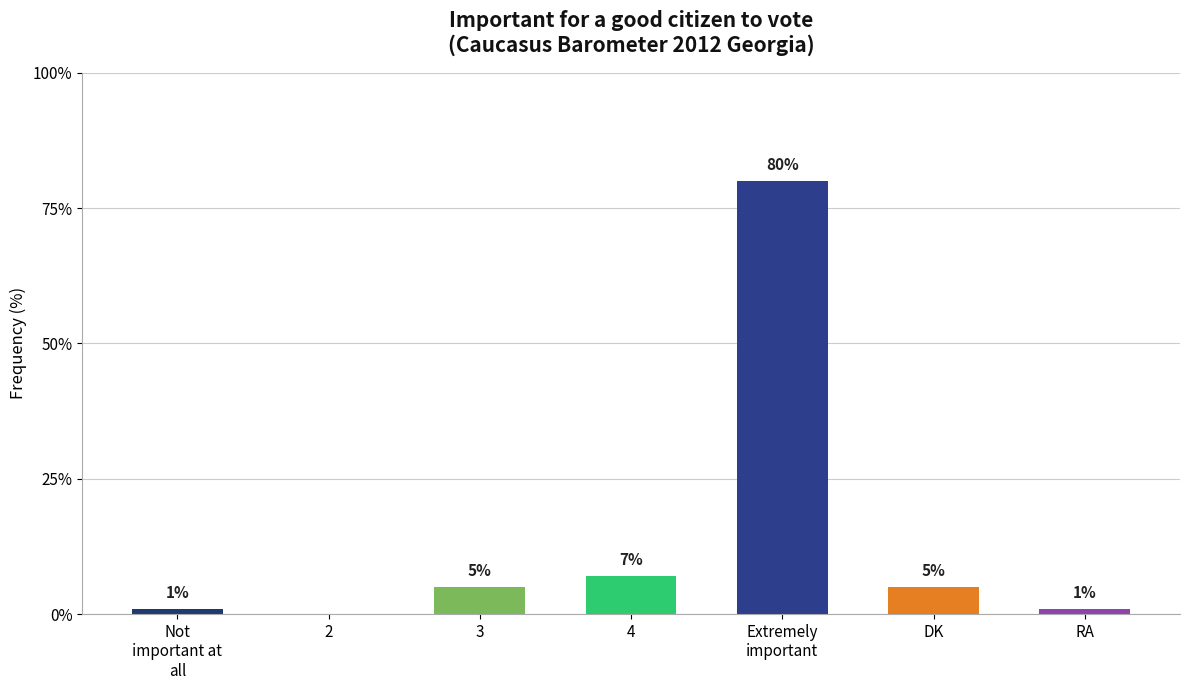

Reading left to right, list all the values displayed in this chart.

1	0	5	7	80	5	1